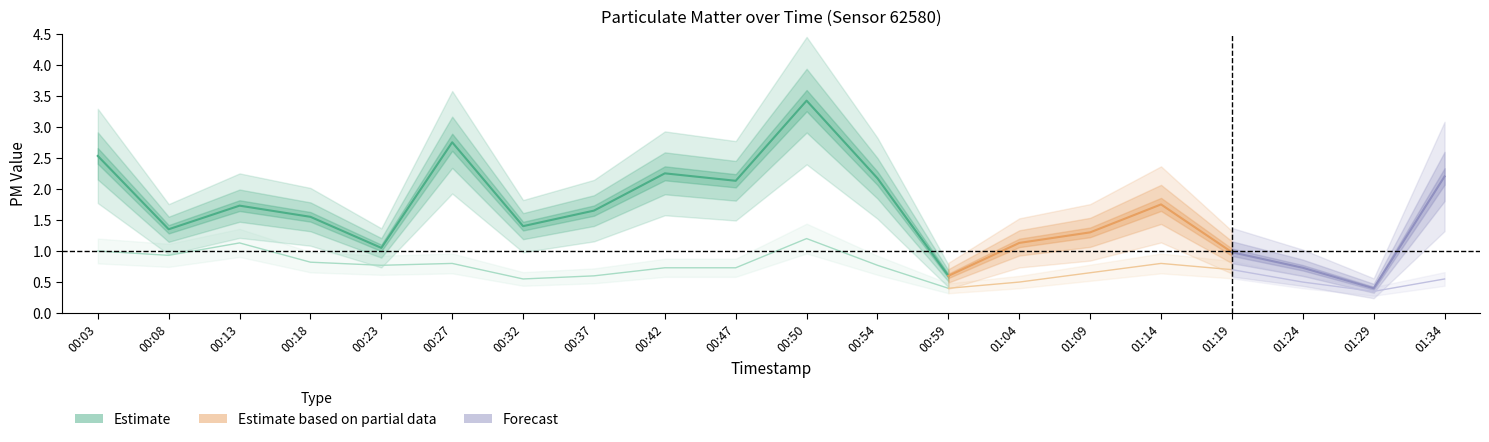

List the labels in order of P1 Estimate value, largest first.

00:50, 00:27, 00:03, 00:42, 00:54, 00:47, 00:13, 00:37, 00:18, 00:32, 00:08, 00:23, 00:59